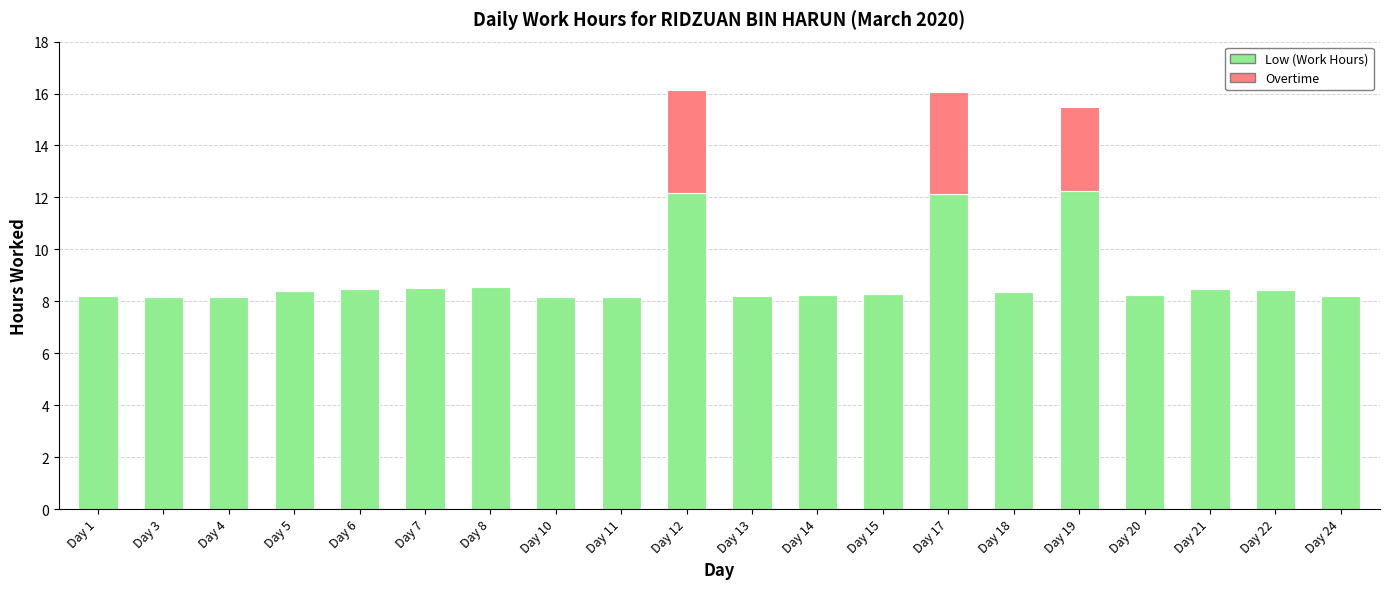

What is the maximum value for Low (Work Hours)?

12.2